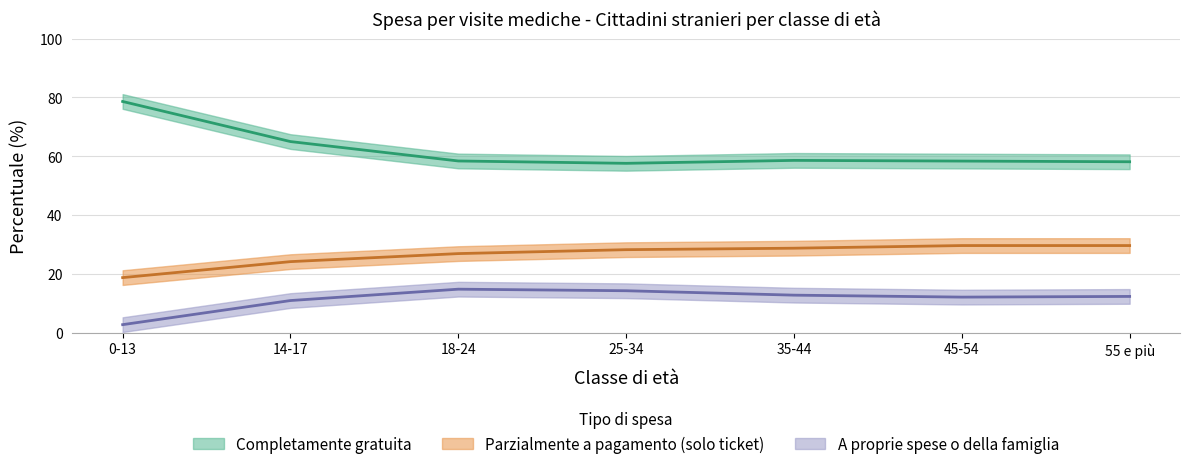

Which category has the highest value across all series?

0-13